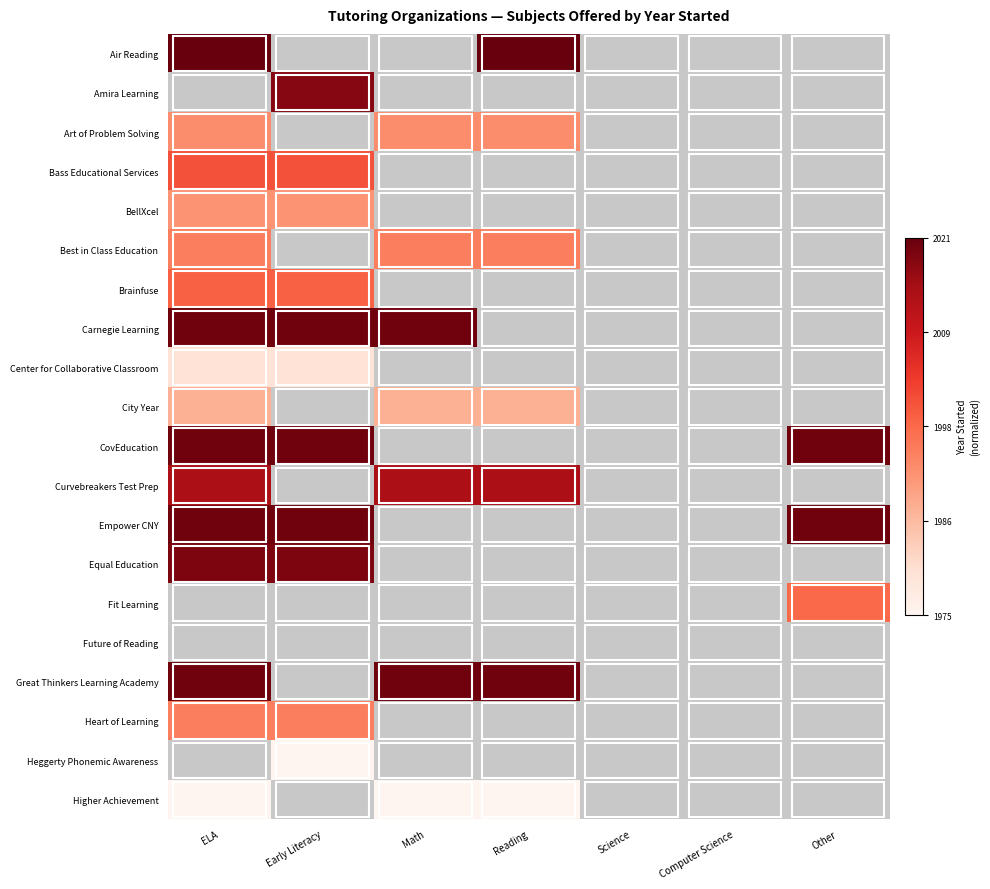

At which category does the chart reach its minimum across all series?

Early Literacy